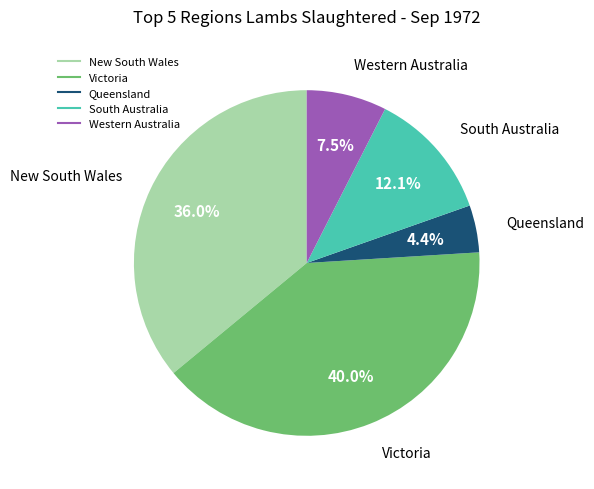

What is the ratio of the value at South Australia to the value at Victoria?

0.3